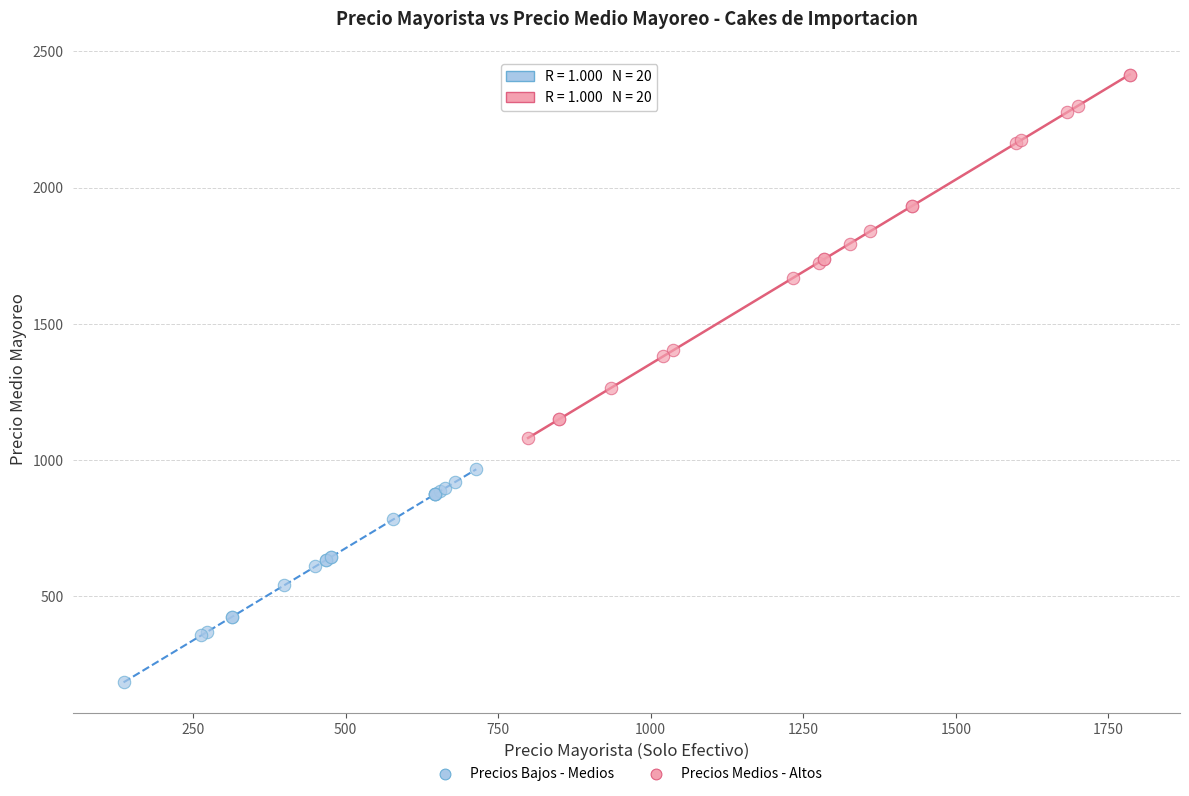

What are all the series names shown in the legend?

Precios Bajos - Medios, Precios Medios - Altos